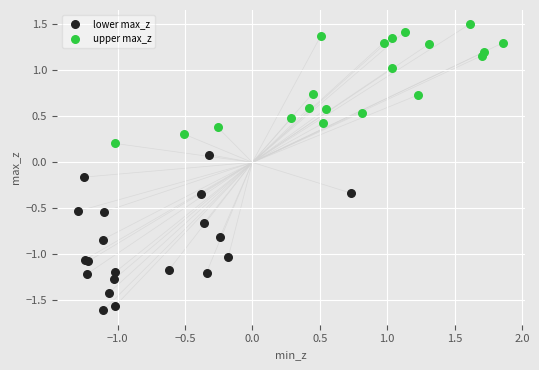

Which series has the largest Y range (max minus min)?

lower max_z